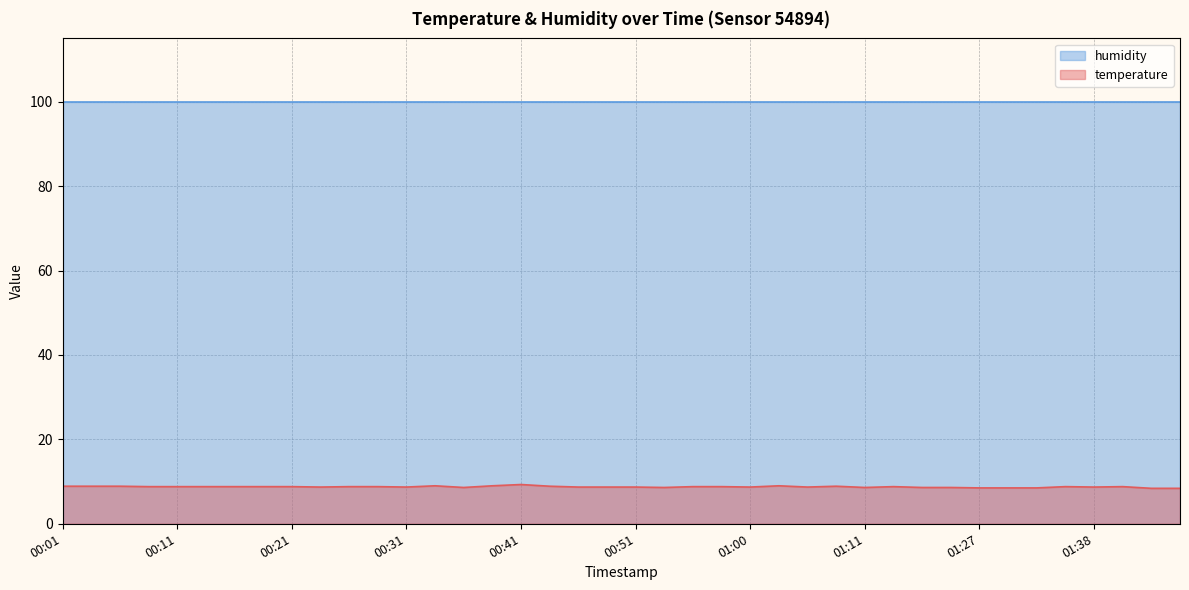

What position from the left is 00:14?

6